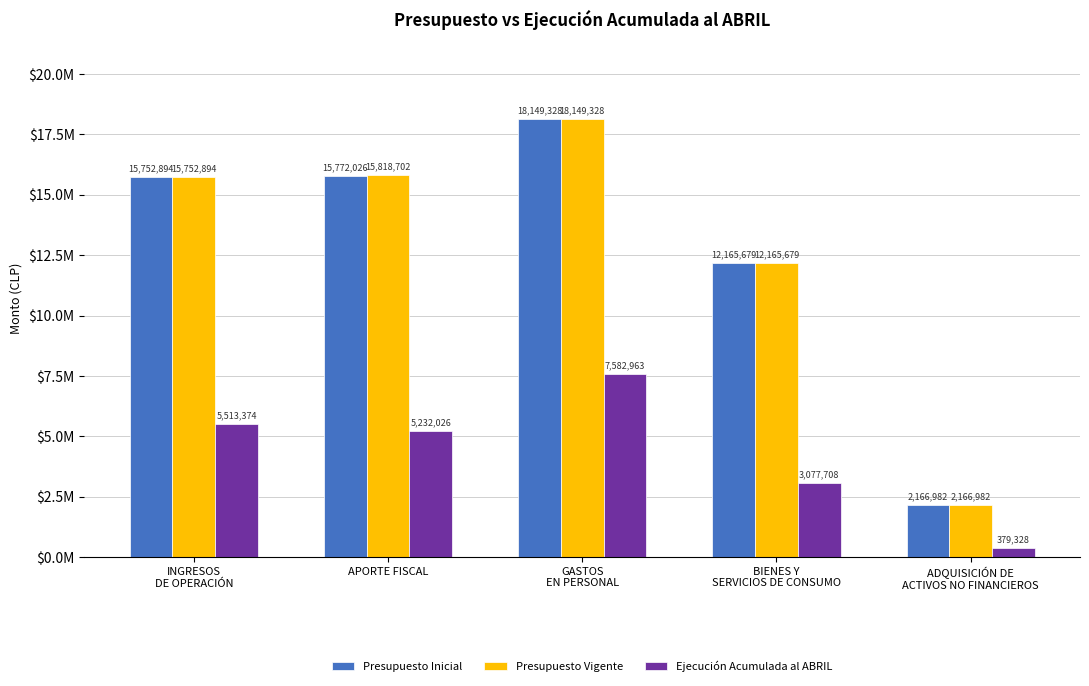

At how many categories does at least one series exceed 12219018?

3